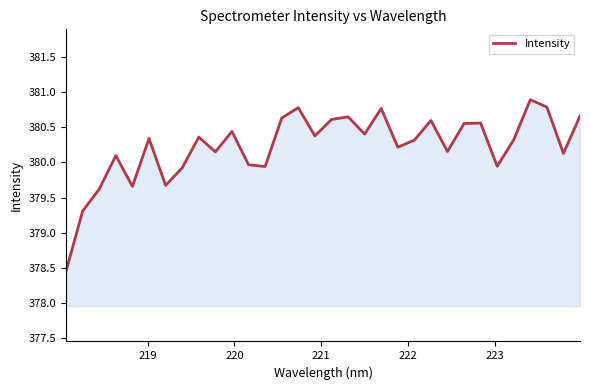

What is the difference between the maximum and minimum values?

2.4